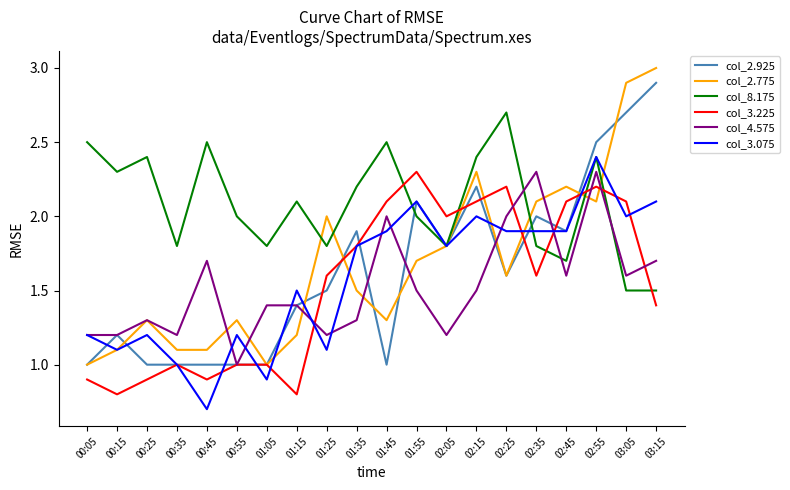

How many lines are shown in the chart?

6